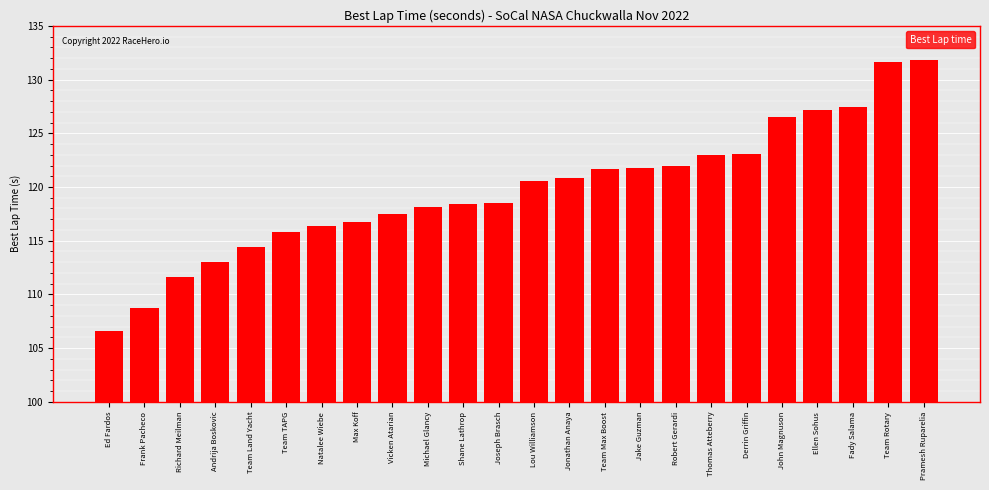

What is the difference between the values at Natalee Wiebe and Jake Guzman?

5.4